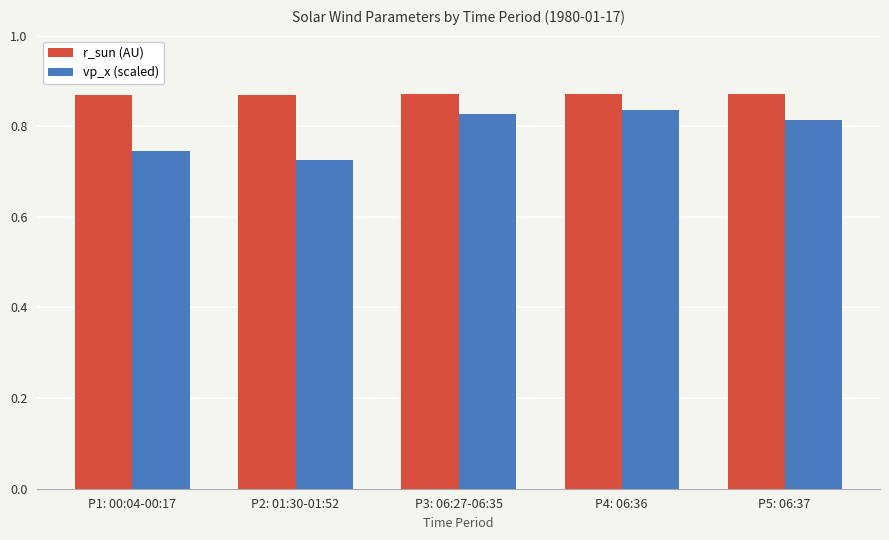

Count the vp_x (scaled) values in the range 0 to 1.

5